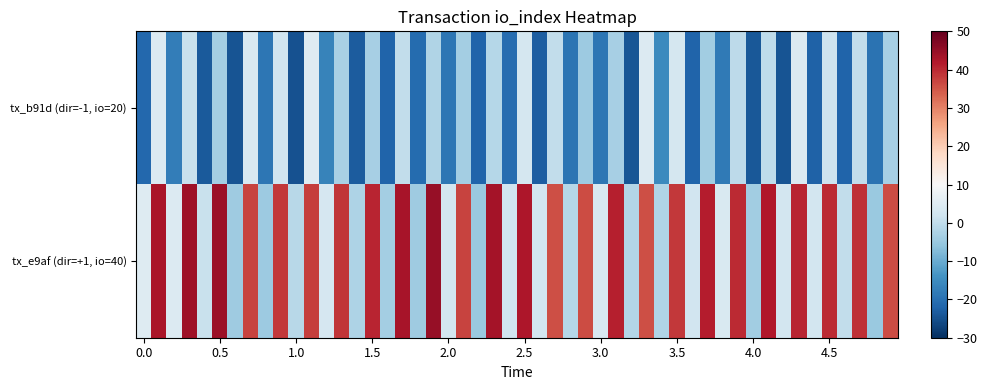

Count the number of data series in this chart.

2